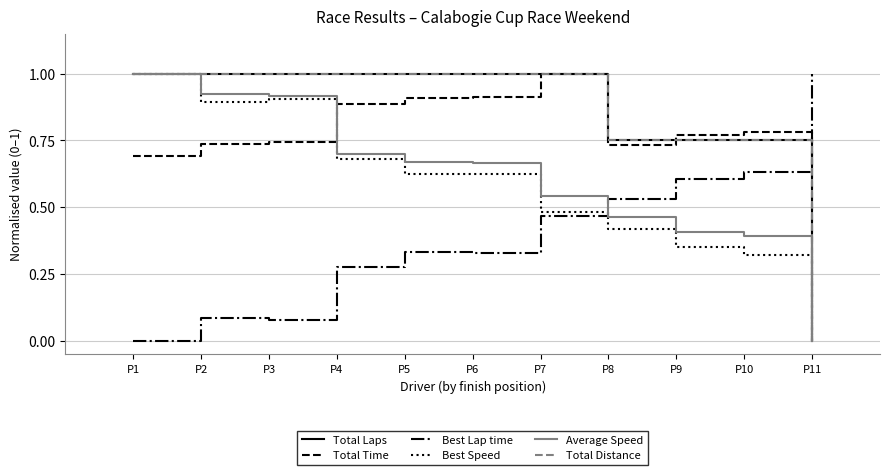

Is this an area chart (filled region under the line)?

No